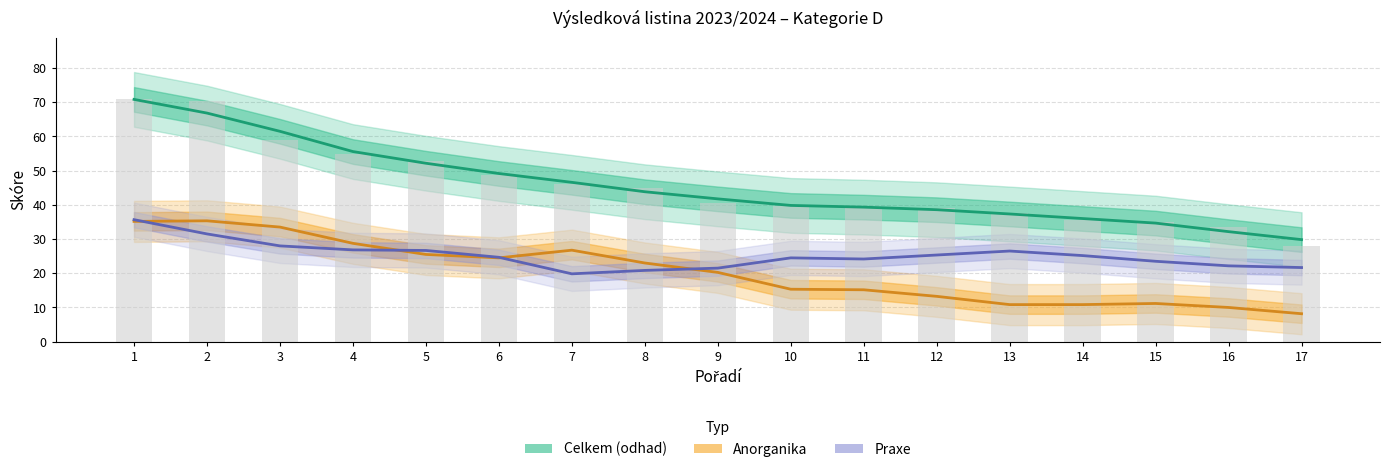

The Celkem series shows 52.8 at 5. True or false?

True